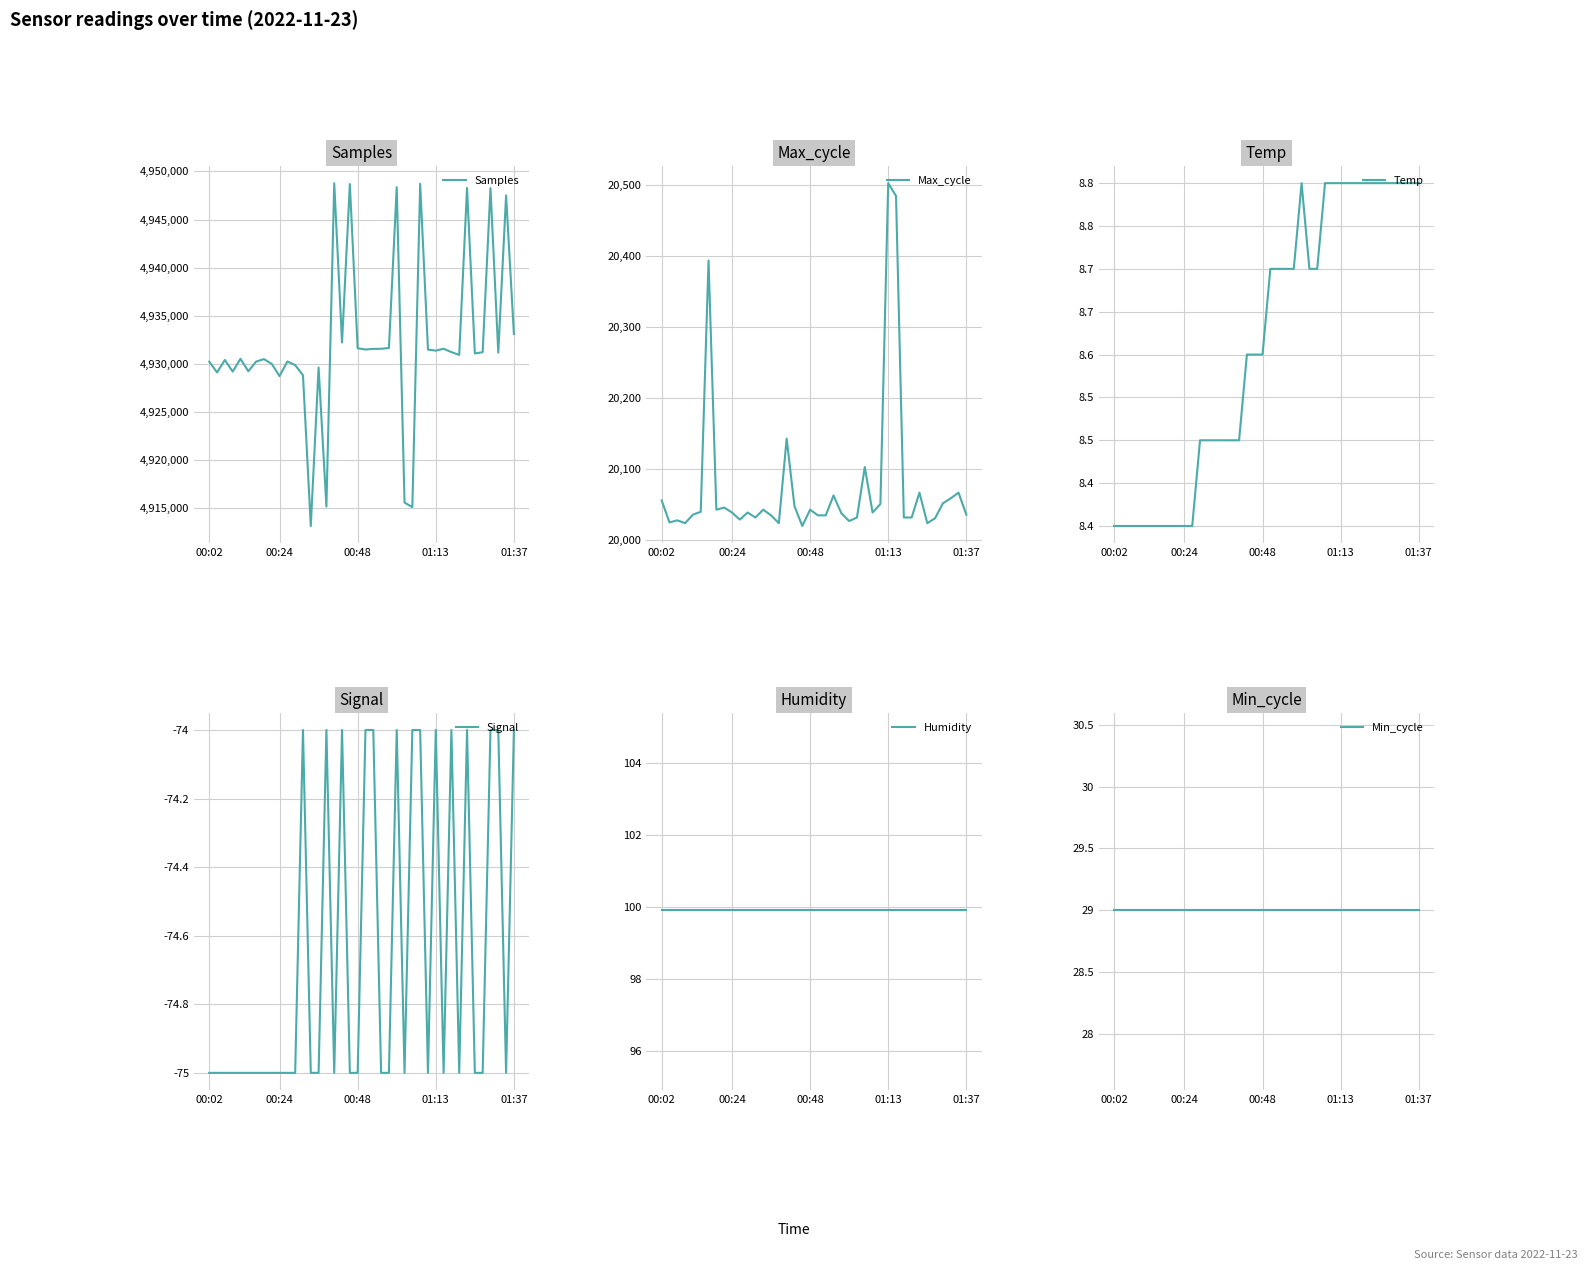

What is the maximum value for Signal?

-74